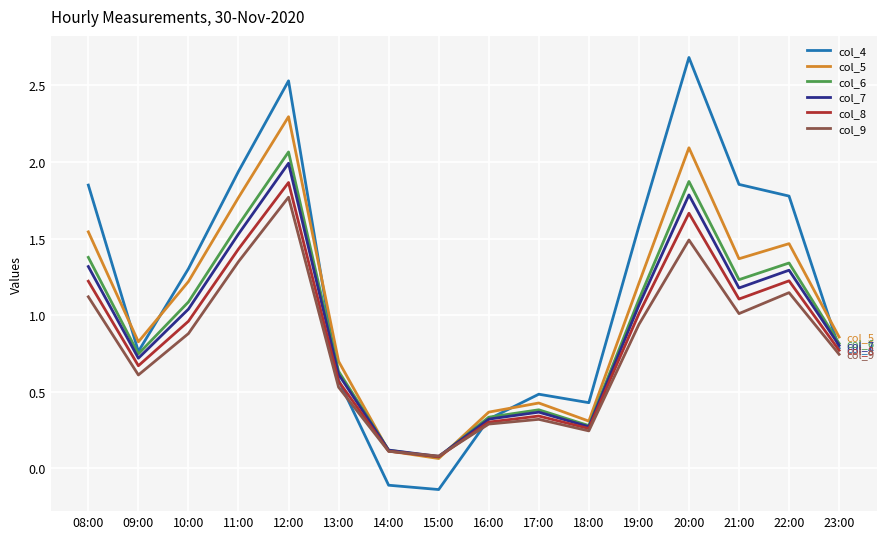

List the series in order of their peak value, lowest first.

col_9, col_8, col_7, col_6, col_5, col_4